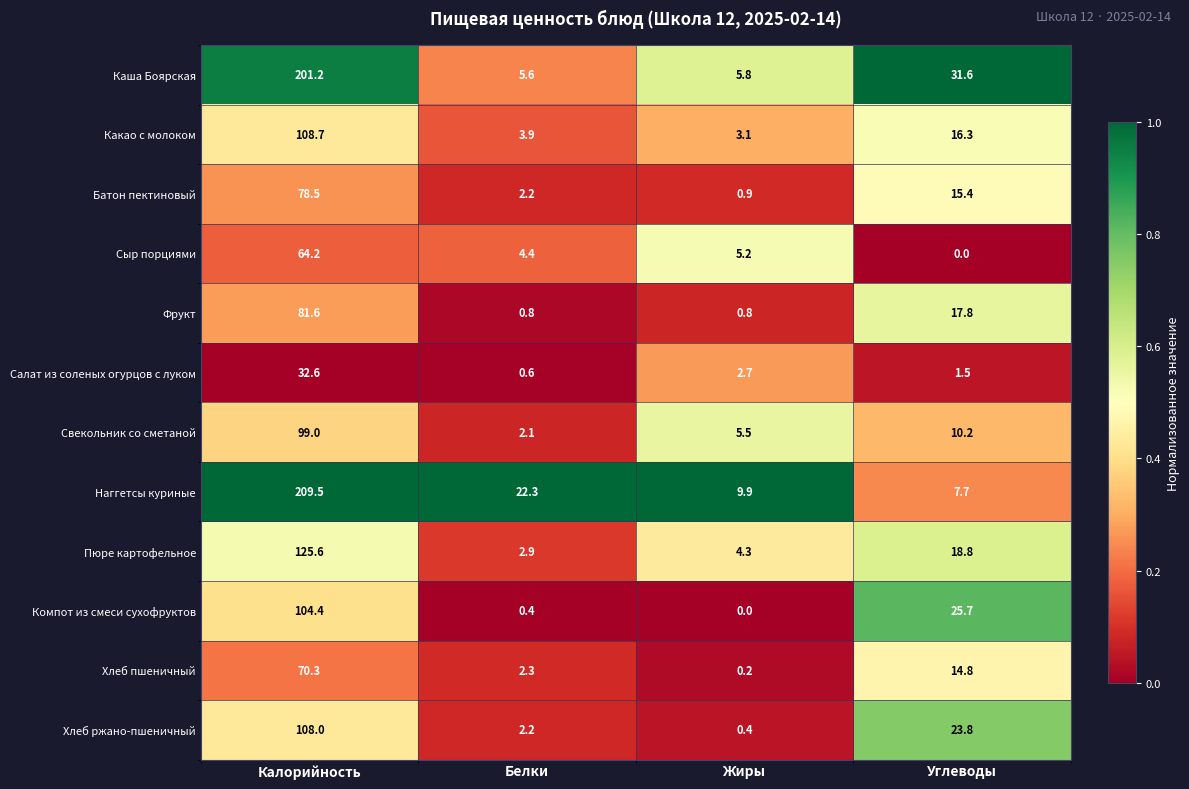

What is the difference between the maximum and minimum values in the Сыр порциями series?

64.2